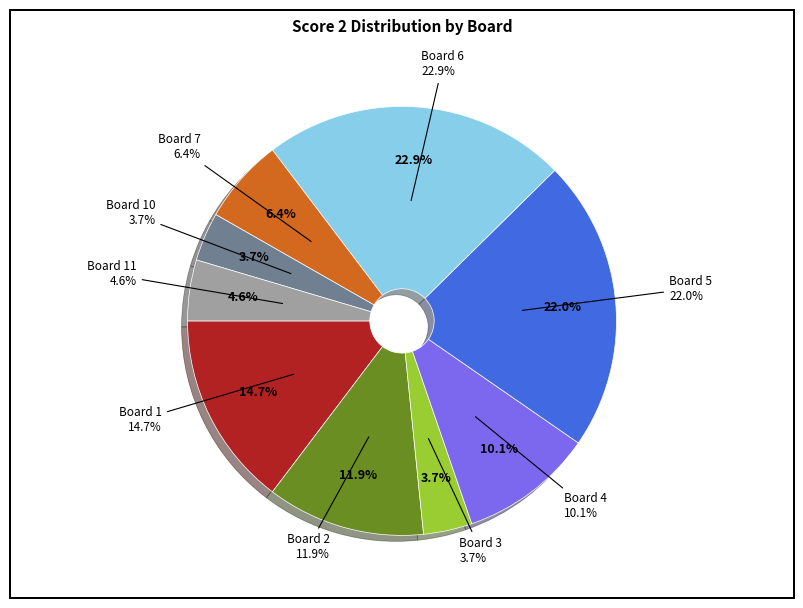

Which category has the biggest portion of the pie?

Board 6